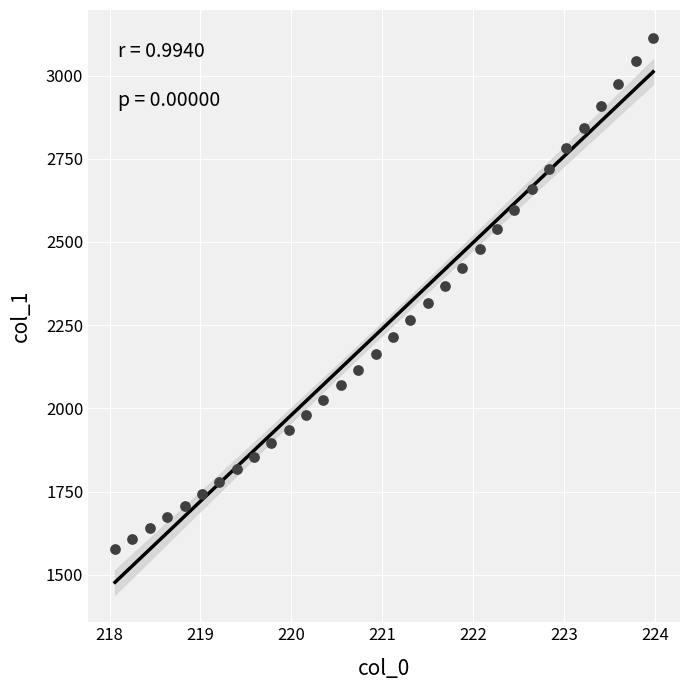

What is the range of Y values (max minus min)?

1536.1